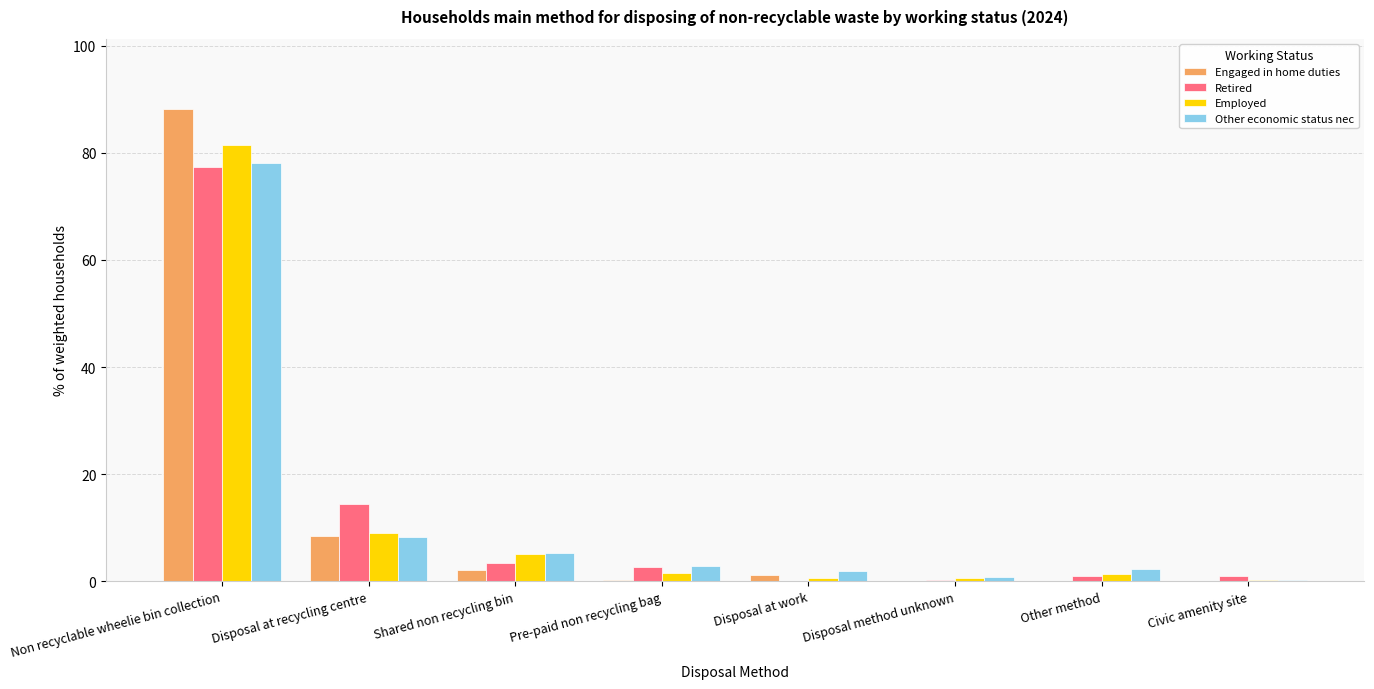

What are all the series names shown in the legend?

Engaged in home duties, Retired, Employed, Other economic status nec